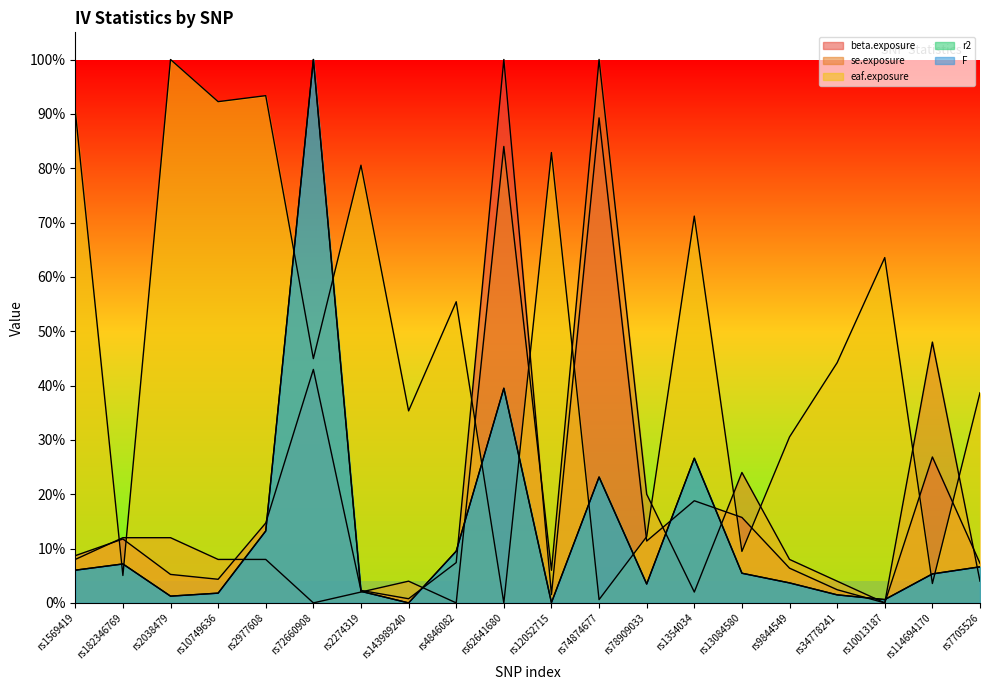

What is the sum of all eaf.exposure values?

9.5